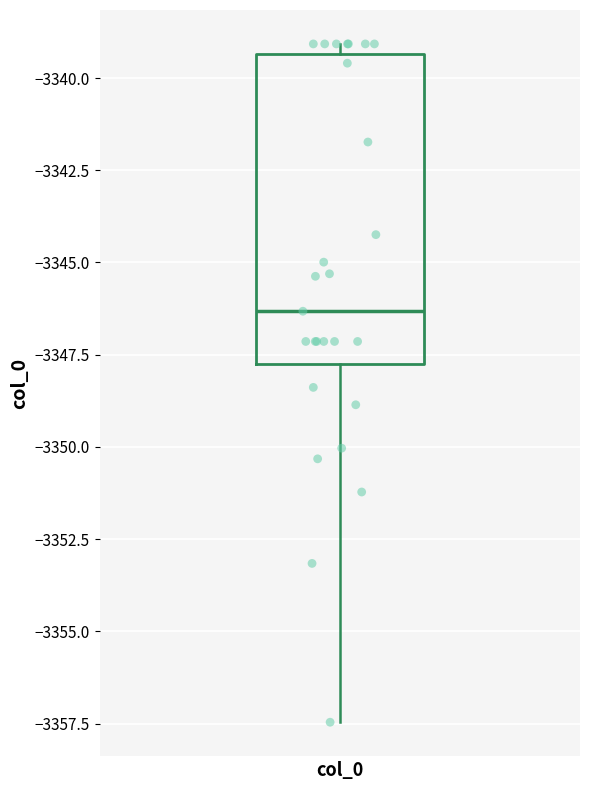

Transcribe this box plot: give where the median line is, the range the box spans, and where the two whiskers end, as read against the y-axis. The values are not printed on the chart, so give them approximately, as read against the axis.

median -3346.5, box -3348.0 to -3339.5, whiskers -3357.5 to -3339.0